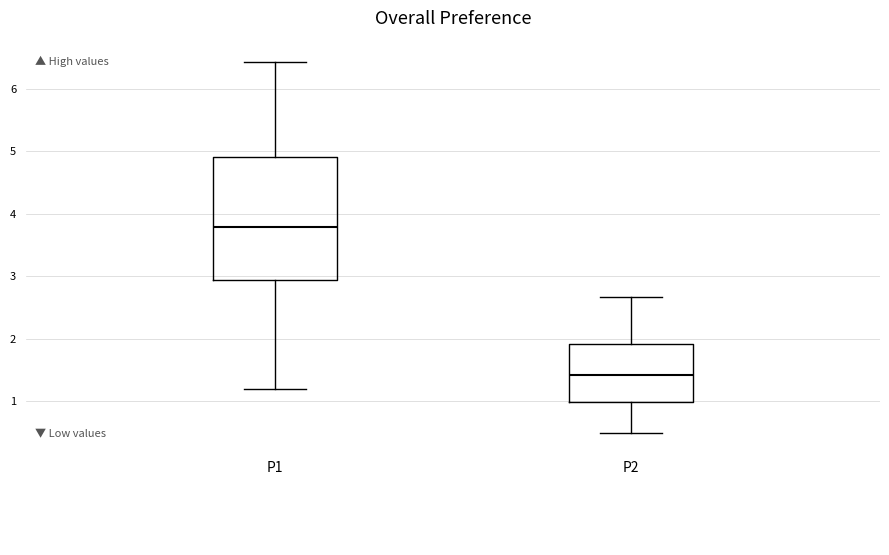

Reading left to right, transcribe this box plot: for each box, give where its median line is, the range the box spans, and where its two whiskers end, as read against the y-axis. The values are not printed on the chart, so give them approximately, as read against the axis.

P1: median 3.8, box 2.9 to 4.9, whiskers 1.2 to 6.4
P2: median 1.4, box 1.0 to 1.9, whiskers 0.5 to 2.7